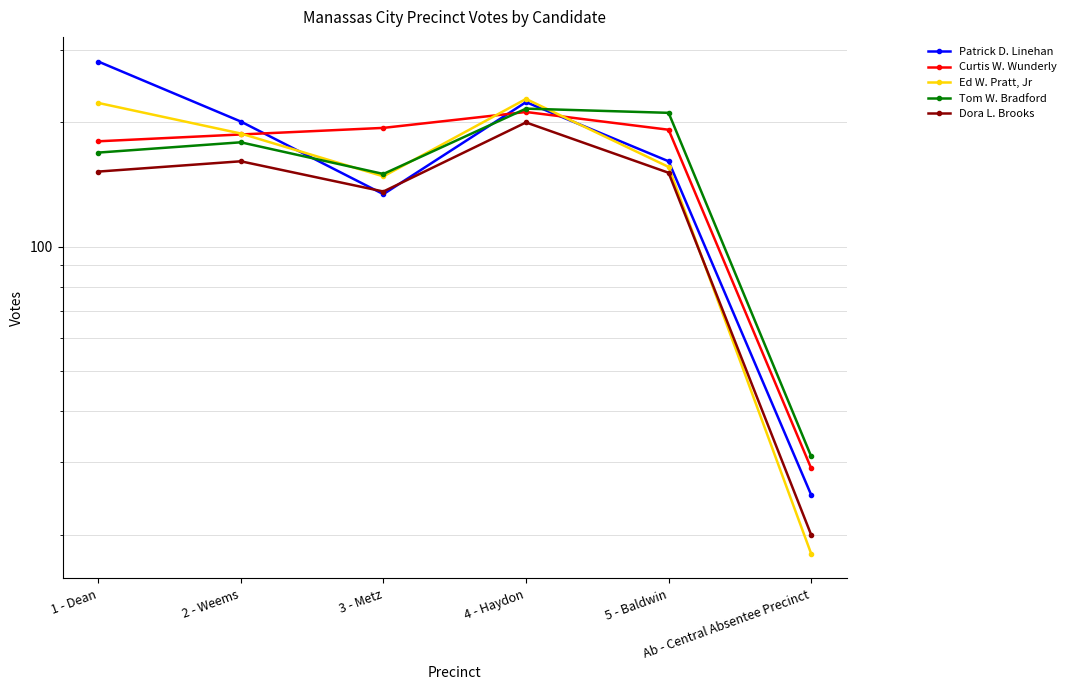

At which category does Patrick D. Linehan reach its first local valley?

3 - Metz